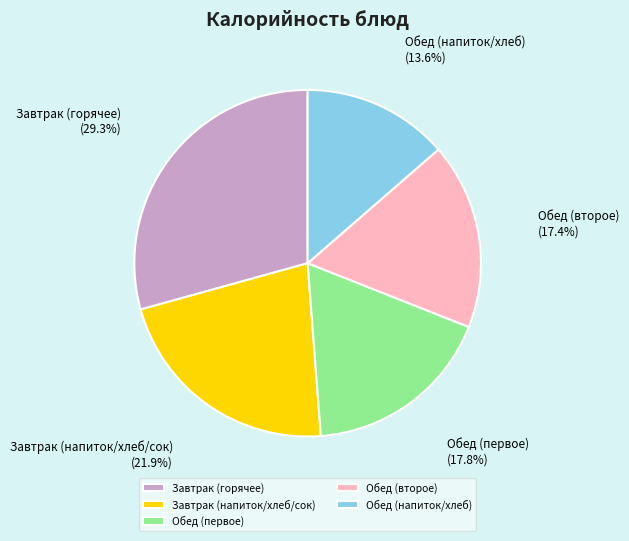

Approximately how many times larger is the value at Завтрак (напиток/хлеб/сок) compared to Обед (первое)?

1.2